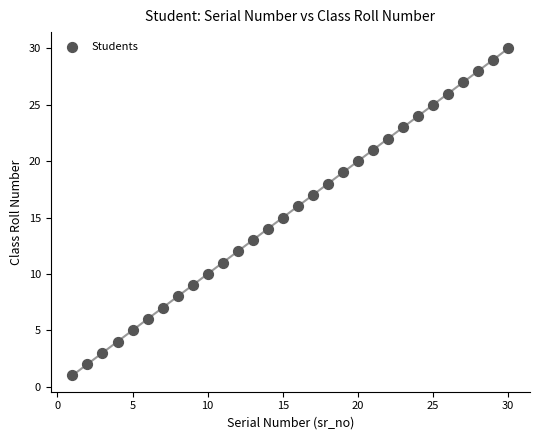

What is the range of Y values (max minus min)?

29